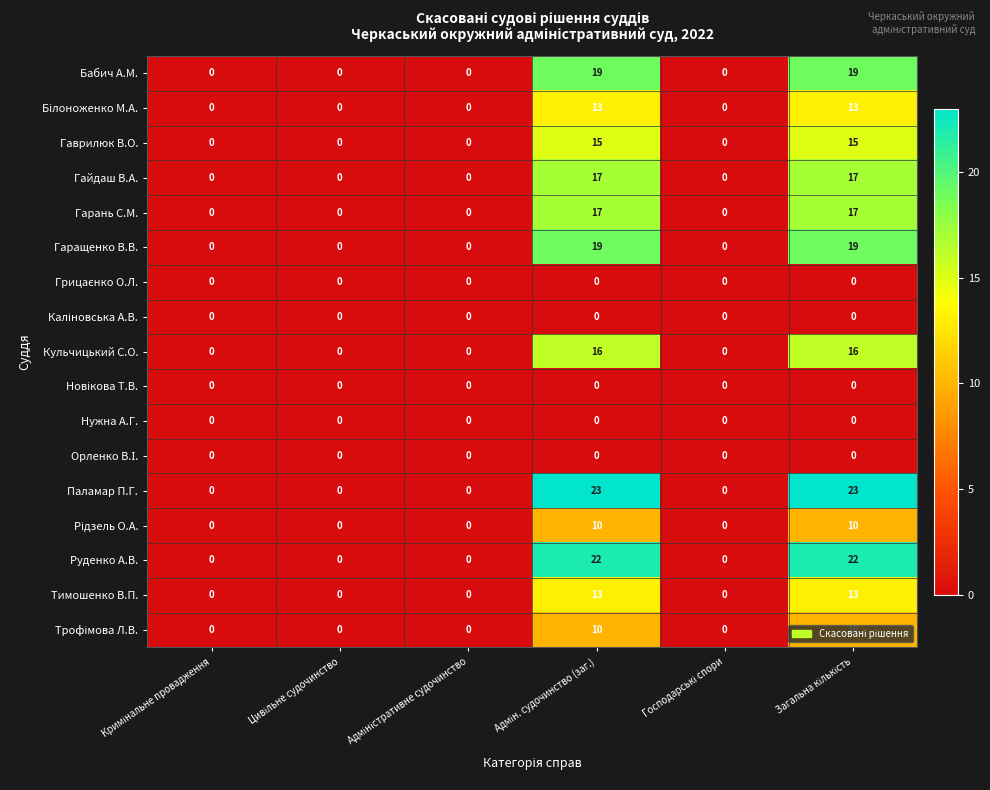

Which series has the largest total across all categories?

Паламар П.Г.